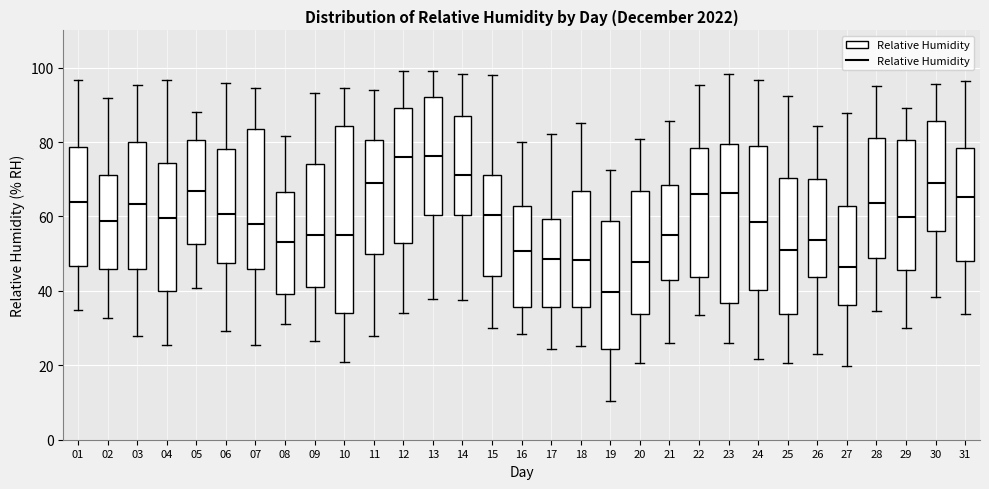

Reading left to right, transcribe this box plot: for each box, give where its median line is, the range the box spans, and where its two whiskers end, as read against the y-axis. The values are not printed on the chart, so give them approximately, as read against the axis.

01: median 64, box 46 to 78, whiskers 34 to 96
02: median 58, box 46 to 72, whiskers 32 to 92
03: median 64, box 46 to 80, whiskers 28 to 96
04: median 60, box 40 to 74, whiskers 26 to 96
05: median 66, box 52 to 80, whiskers 40 to 88
06: median 60, box 48 to 78, whiskers 30 to 96
07: median 58, box 46 to 84, whiskers 26 to 94
08: median 54, box 40 to 66, whiskers 32 to 82
09: median 56, box 42 to 74, whiskers 26 to 94
10: median 56, box 34 to 84, whiskers 20 to 94
11: median 68, box 50 to 80, whiskers 28 to 94
12: median 76, box 52 to 90, whiskers 34 to 100
13: median 76, box 60 to 92, whiskers 38 to 100
14: median 72, box 60 to 86, whiskers 38 to 98
15: median 60, box 44 to 72, whiskers 30 to 98
16: median 50, box 36 to 62, whiskers 28 to 80
17: median 48, box 36 to 60, whiskers 24 to 82
18: median 48, box 36 to 66, whiskers 26 to 86
19: median 40, box 24 to 58, whiskers 10 to 72
20: median 48, box 34 to 66, whiskers 20 to 80
21: median 56, box 42 to 68, whiskers 26 to 86
22: median 66, box 44 to 78, whiskers 34 to 96
23: median 66, box 36 to 80, whiskers 26 to 98
24: median 58, box 40 to 78, whiskers 22 to 96
25: median 52, box 34 to 70, whiskers 20 to 92
26: median 54, box 44 to 70, whiskers 24 to 84
27: median 46, box 36 to 62, whiskers 20 to 88
28: median 64, box 48 to 82, whiskers 34 to 96
29: median 60, box 46 to 80, whiskers 30 to 90
30: median 68, box 56 to 86, whiskers 38 to 96
31: median 66, box 48 to 78, whiskers 34 to 96